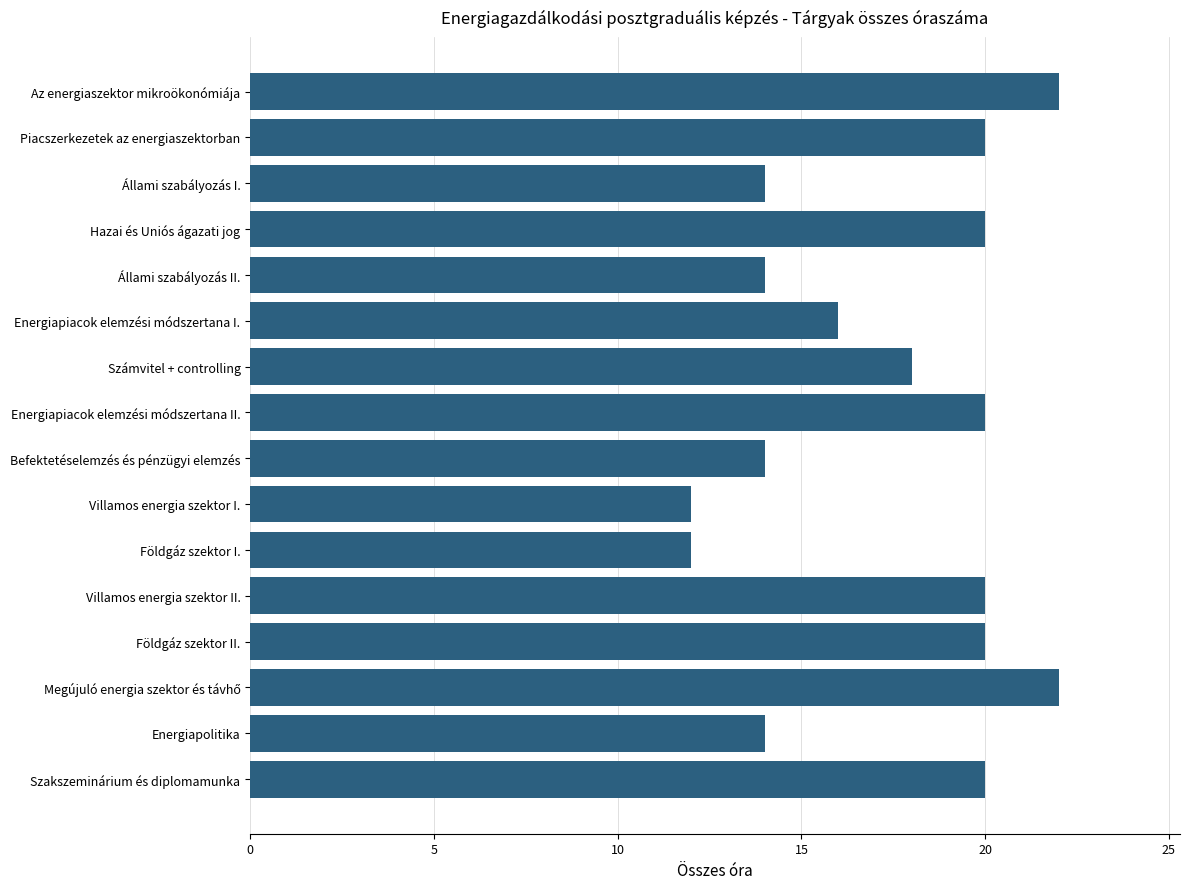

How many values are below 20?

8